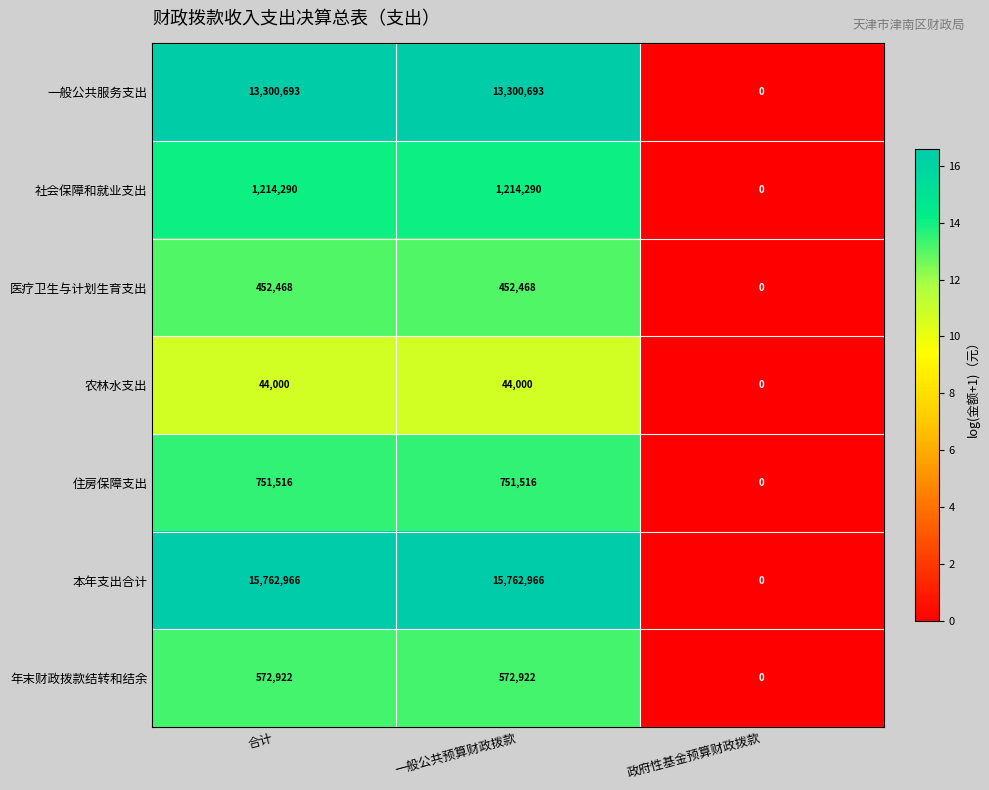

The 社会保障和就业支出 series shows 1214290 at 一般公共预算财政拨款. True or false?

True